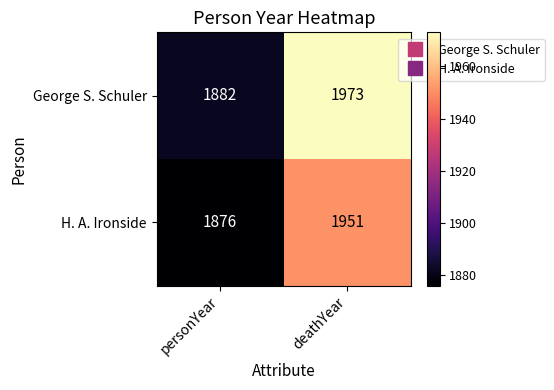

Is it true that H. A. Ironside equals 1876 at personYear?

True